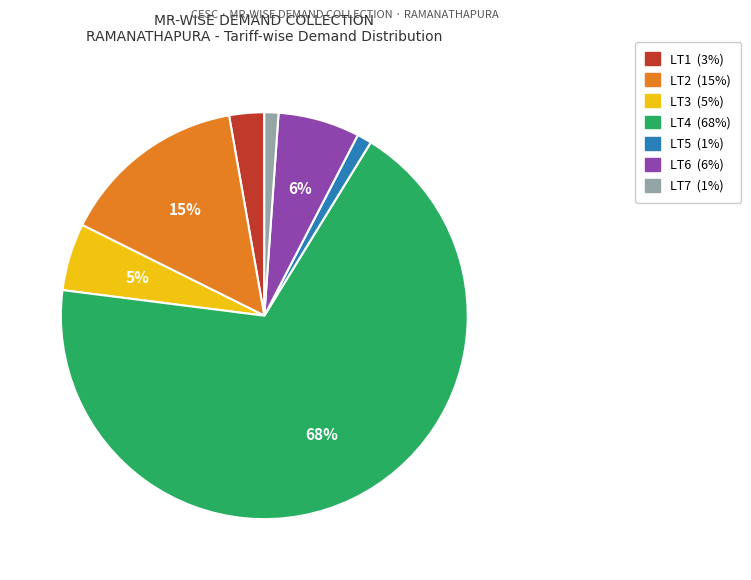

Count the number of slices in the pie.

7